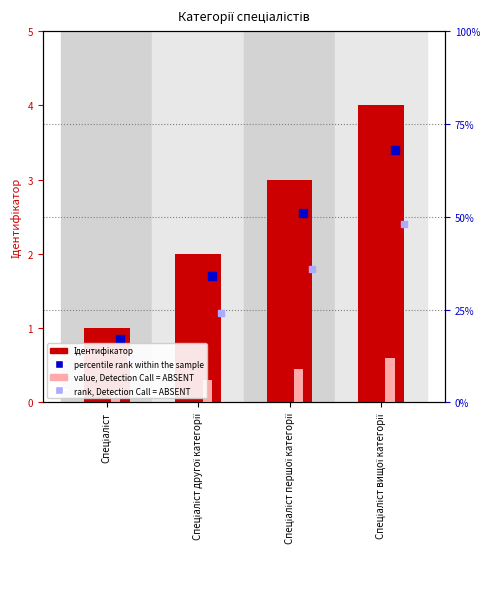

What is the ratio of the value at Спеціаліст вищої категорії to the value at Спеціаліст?

4.0